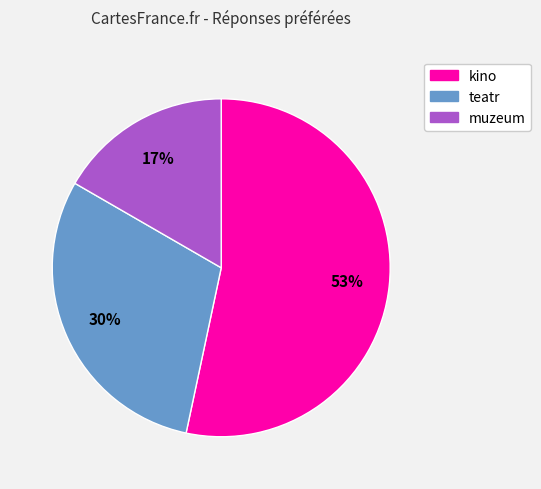

What is the smallest slice in the pie chart?

muzeum